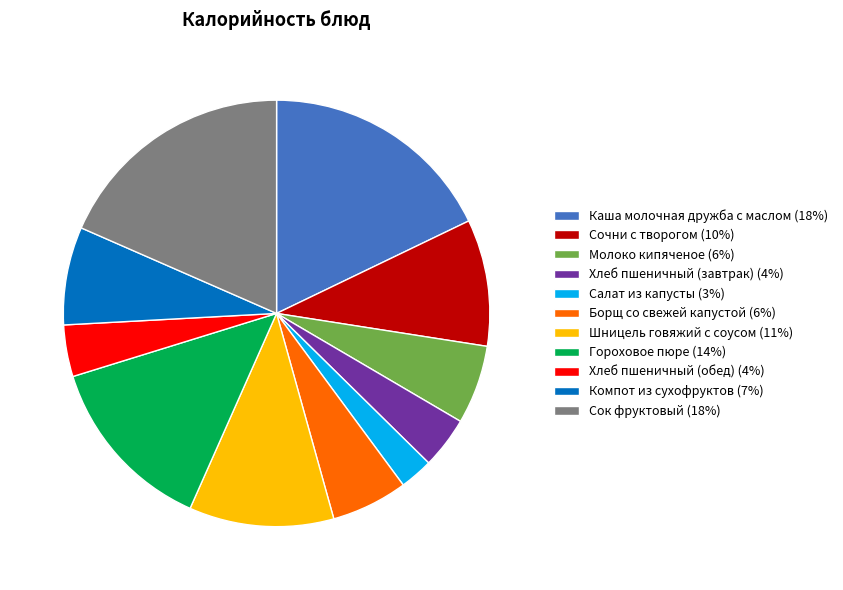

Between Хлеб пшеничный (обед) and Салат из капусты, which is larger?

Хлеб пшеничный (обед)